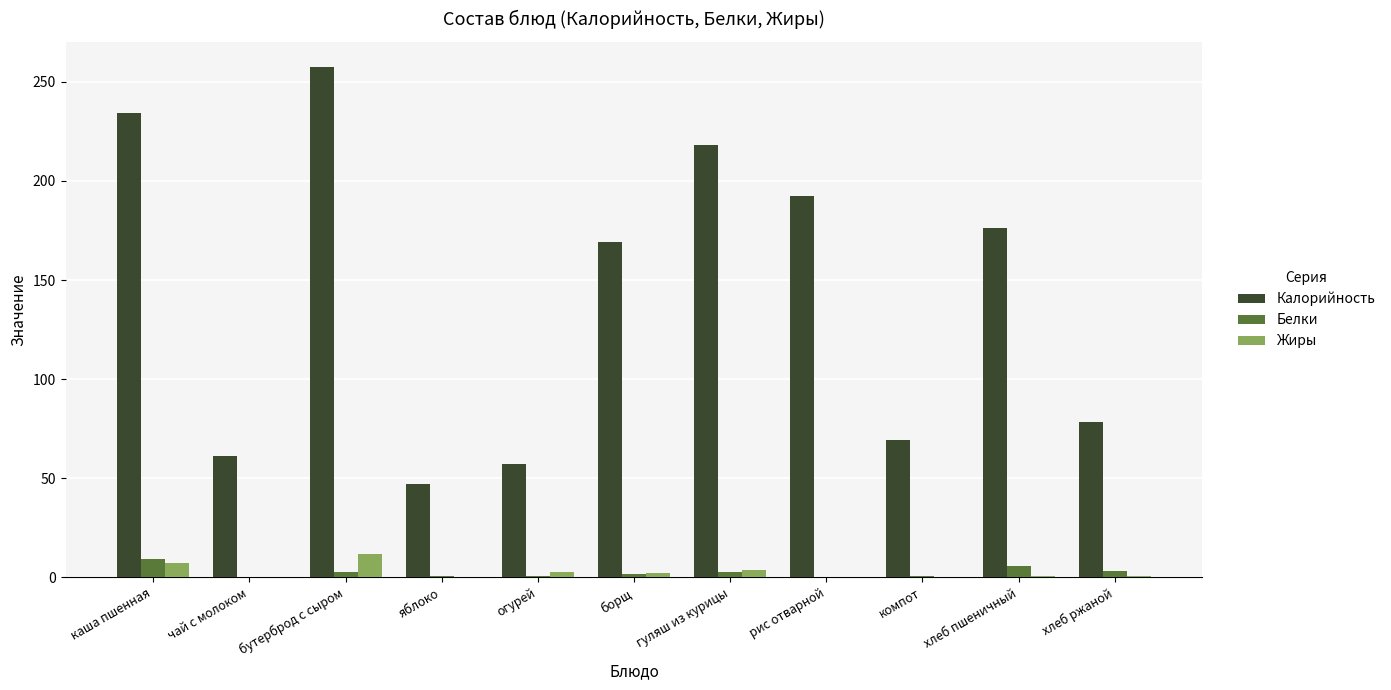

What are all the series names shown in the legend?

Калорийность, Белки, Жиры